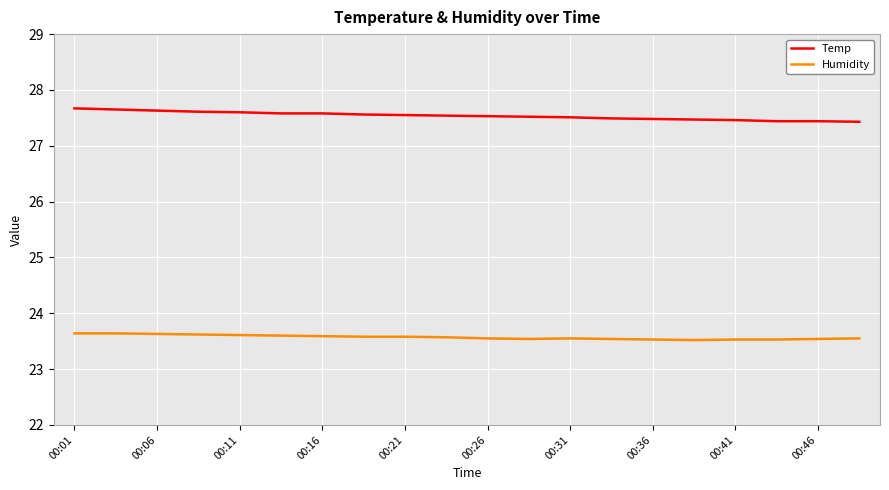

What is the minimum value for Temp?

27.4